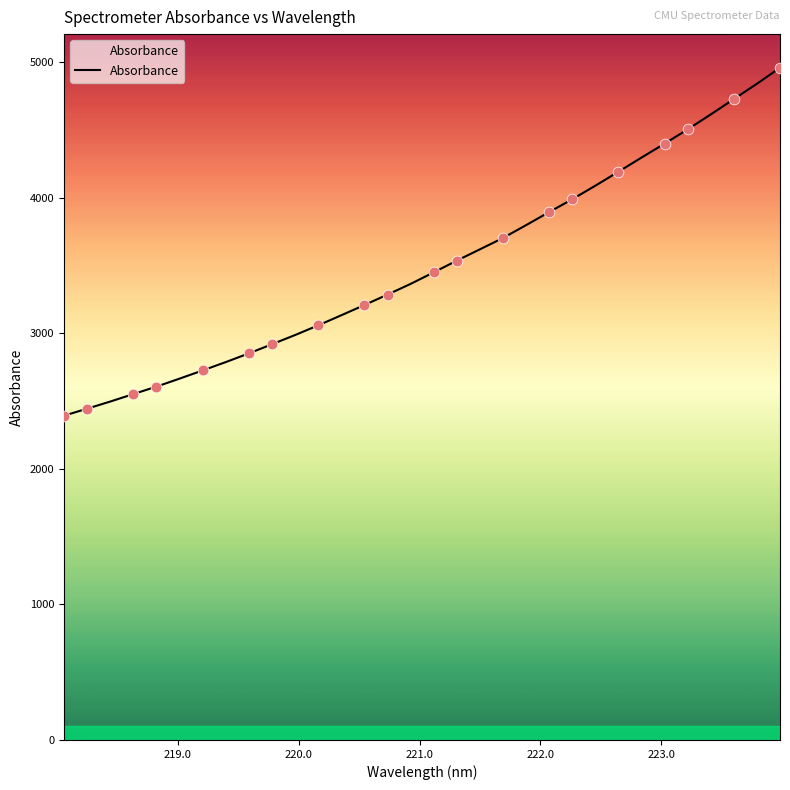

What is the minimum value shown in the chart?

2391.7